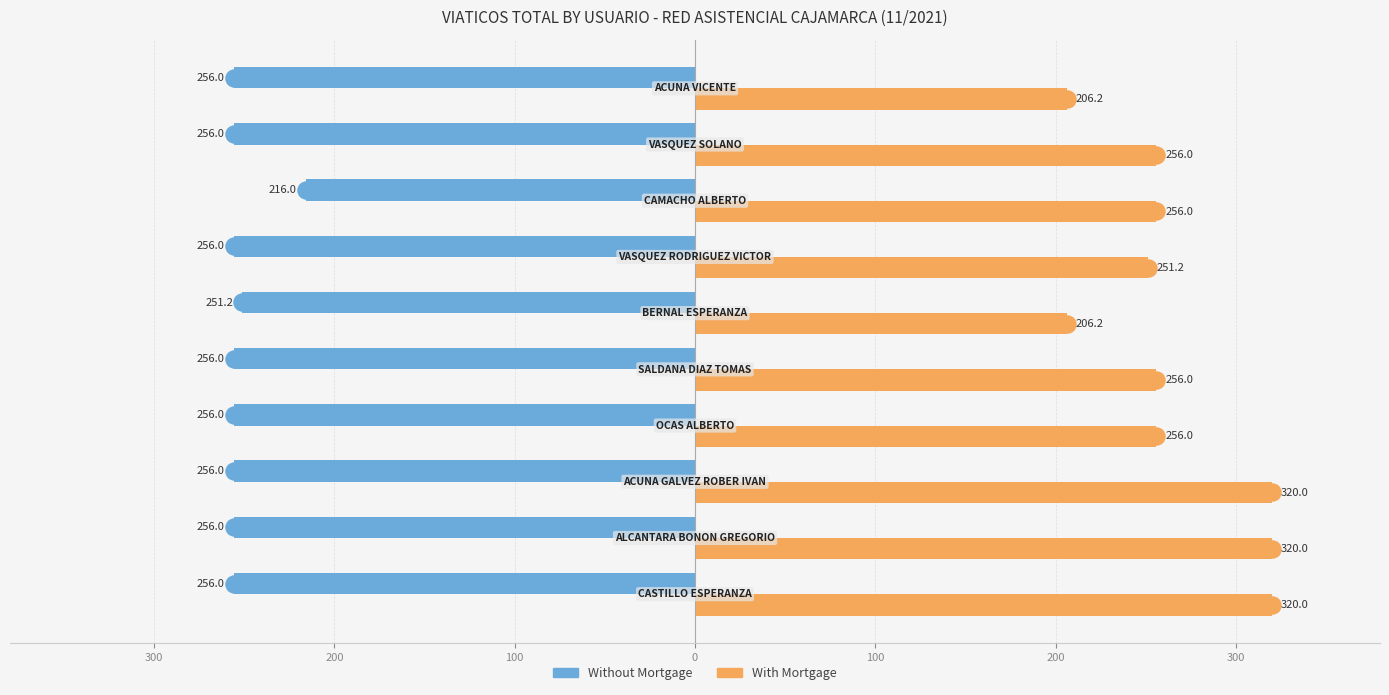

What are all the series names shown in the legend?

Without Mortgage, With Mortgage